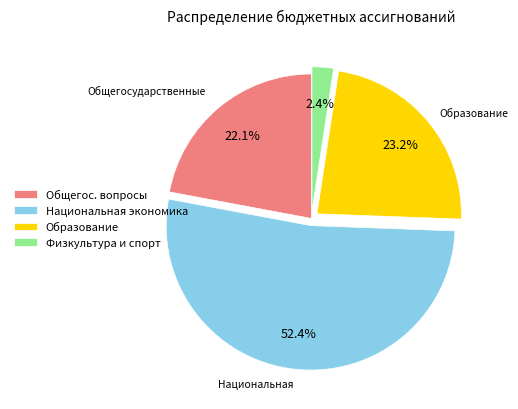

Is the sum of Образование and Физкультура и спорт greater than half?

No